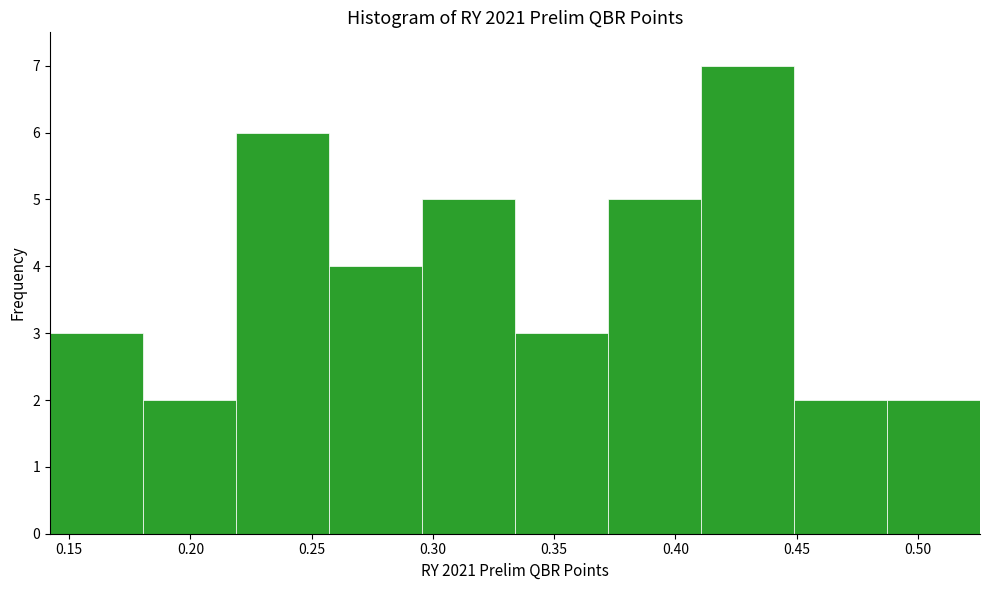

Reading left to right, transcribe this chart: for each bar, give the range it covers on the x-axis and its height. Neither the bar edges nor the heights are printed on the chart, so give them approximately, as read against the axes.

0.140 to 0.180: 3
0.180 to 0.220: 2
0.220 to 0.255: 6
0.255 to 0.295: 4
0.295 to 0.335: 5
0.335 to 0.370: 3
0.370 to 0.410: 5
0.410 to 0.450: 7
0.450 to 0.485: 2
0.485 to 0.525: 2